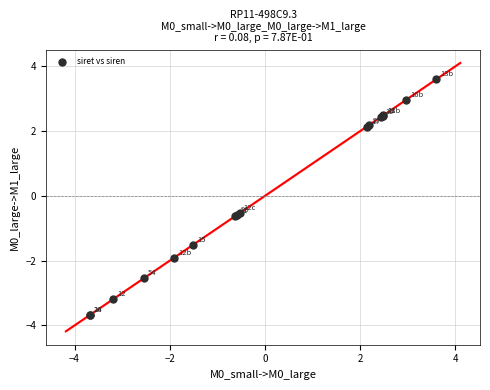

What Y value in the scatter plot is closest to 0?

-0.5